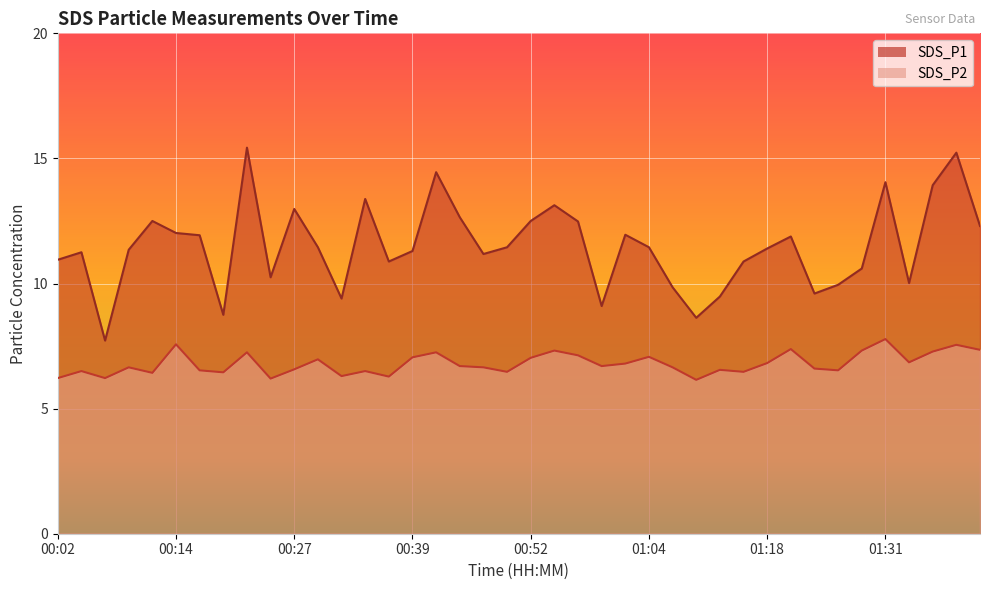

Is it true that SDS_P1 equals 10.0 at 01:34?

True